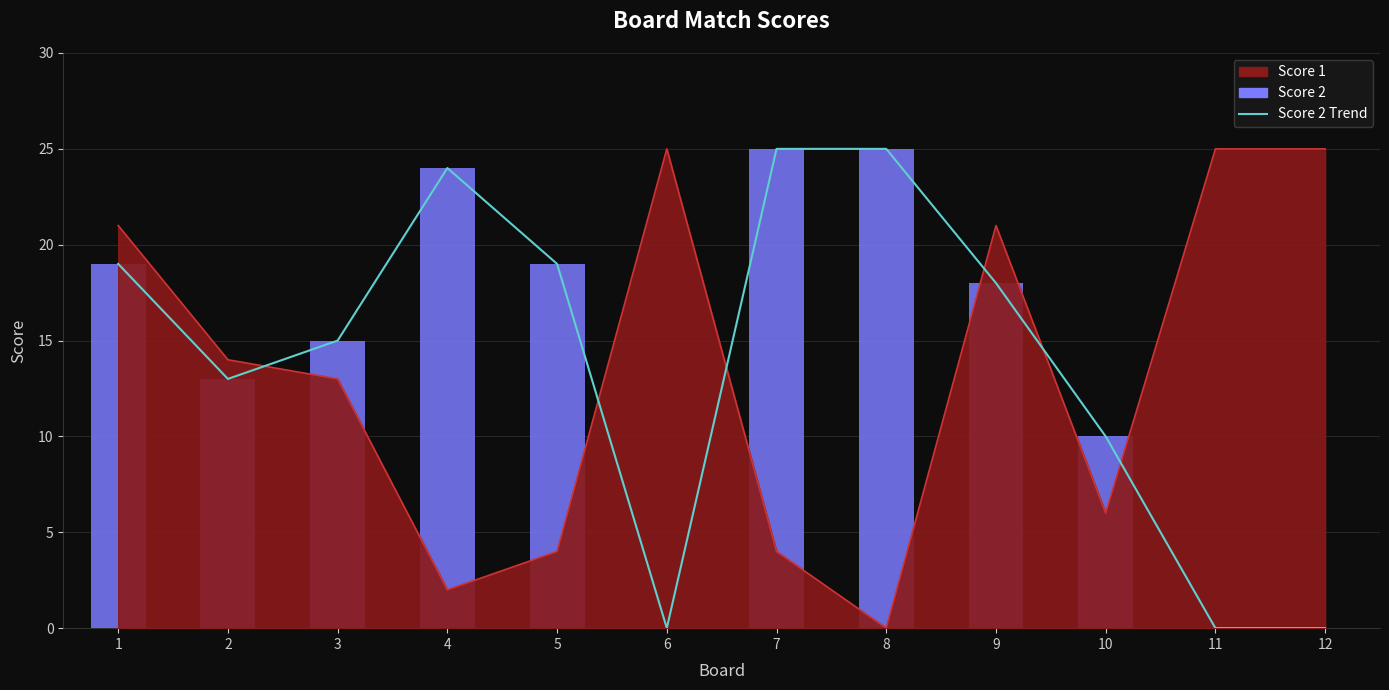

Which series has the largest range (max minus min)?

Score 2 Trend